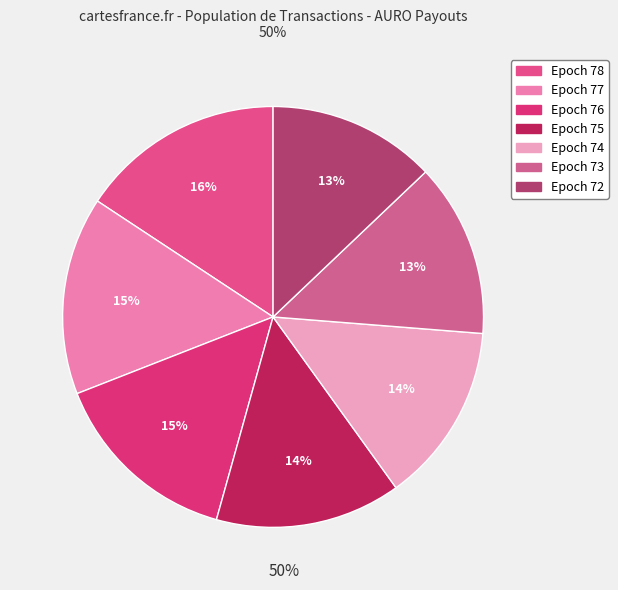

Which has a higher value, Epoch 78 or Epoch 75?

Epoch 78